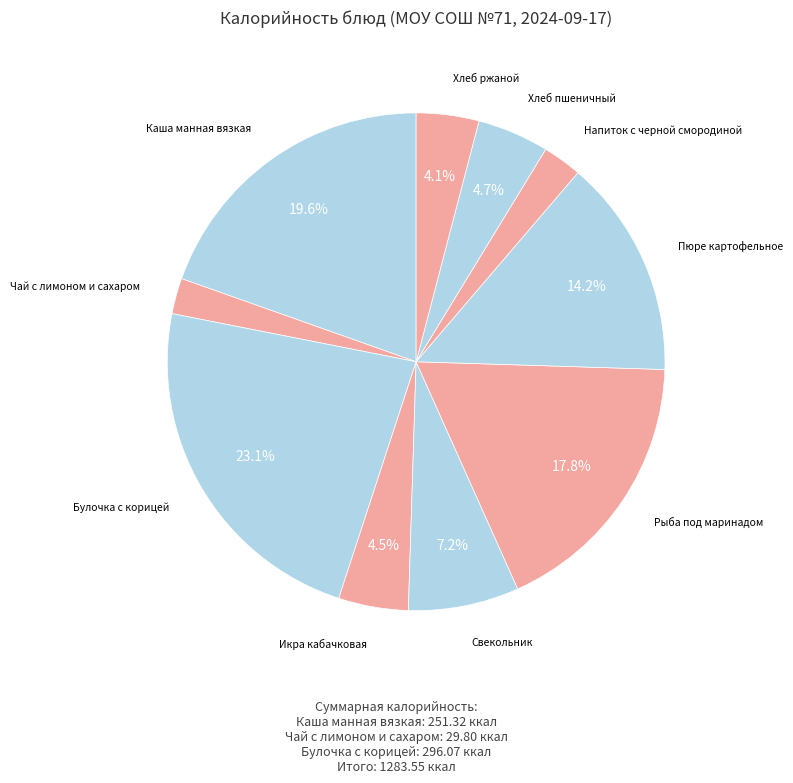

To the nearest percent, what percentage of the pie is Пюре картофельное?

14%